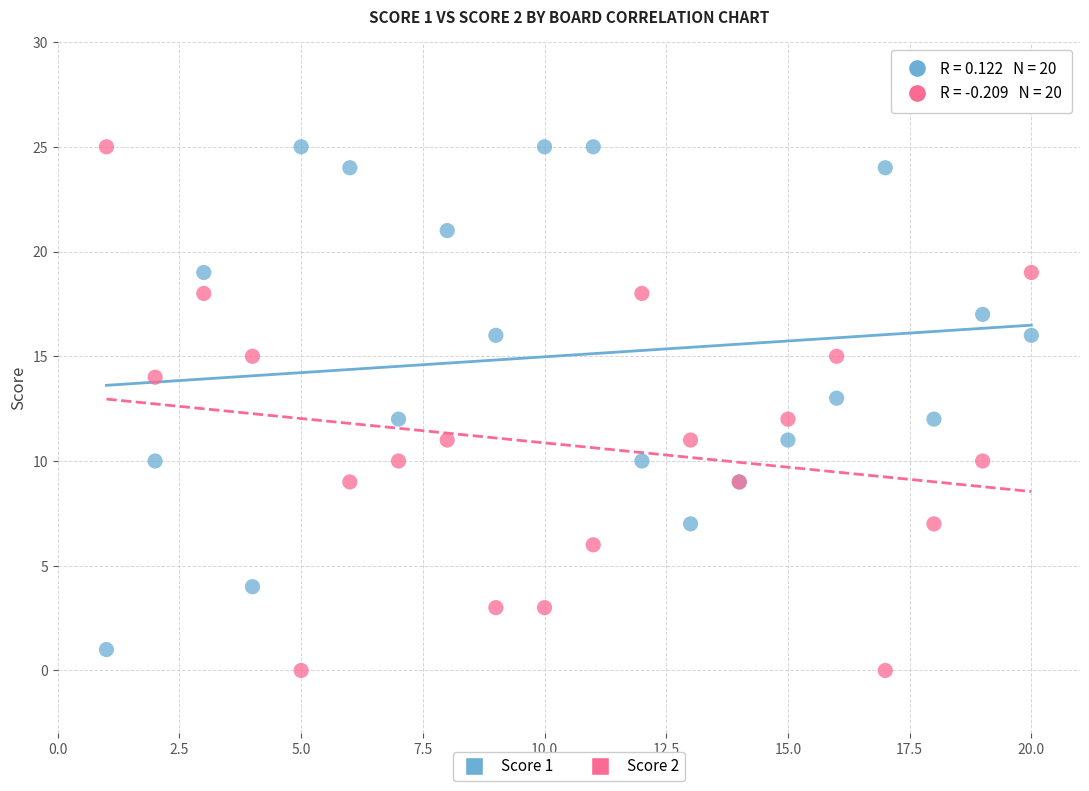

Which series contains the lowest Y value?

Score 2